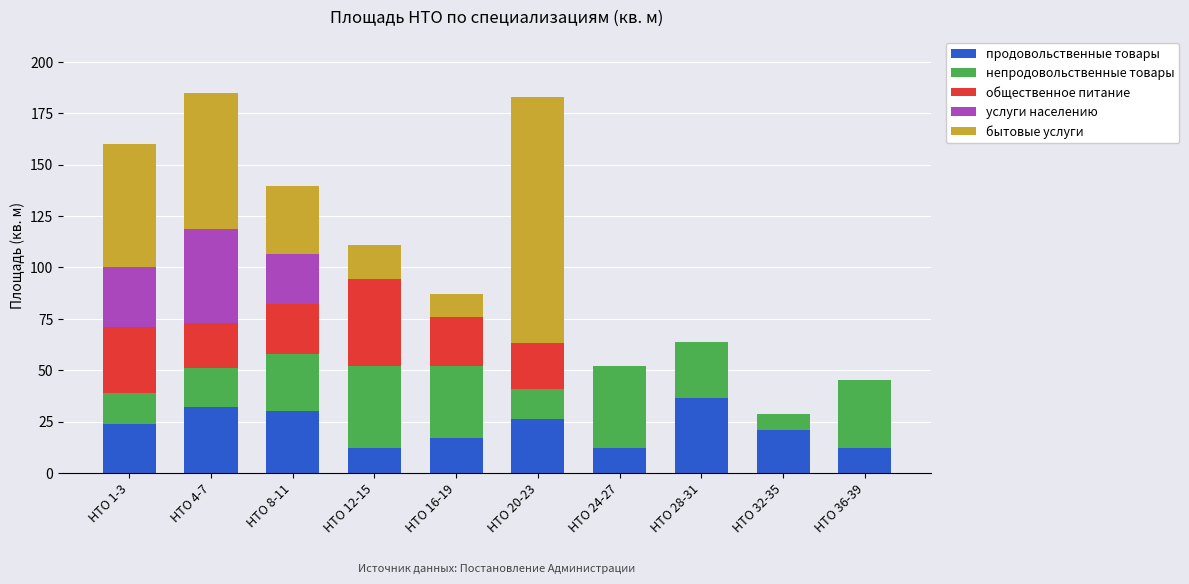

What is the total value across all series at НТО 24-27?

52.0